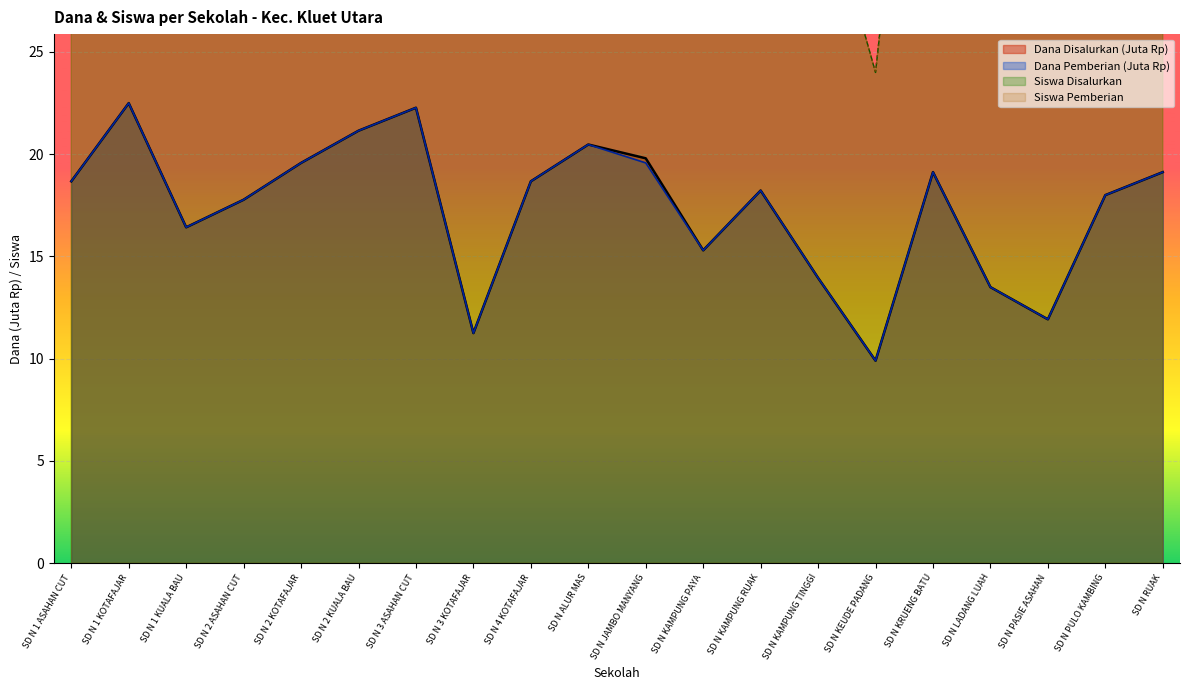

What is the value of the Dana Disalurkan point at the 11th from the left?

19.8